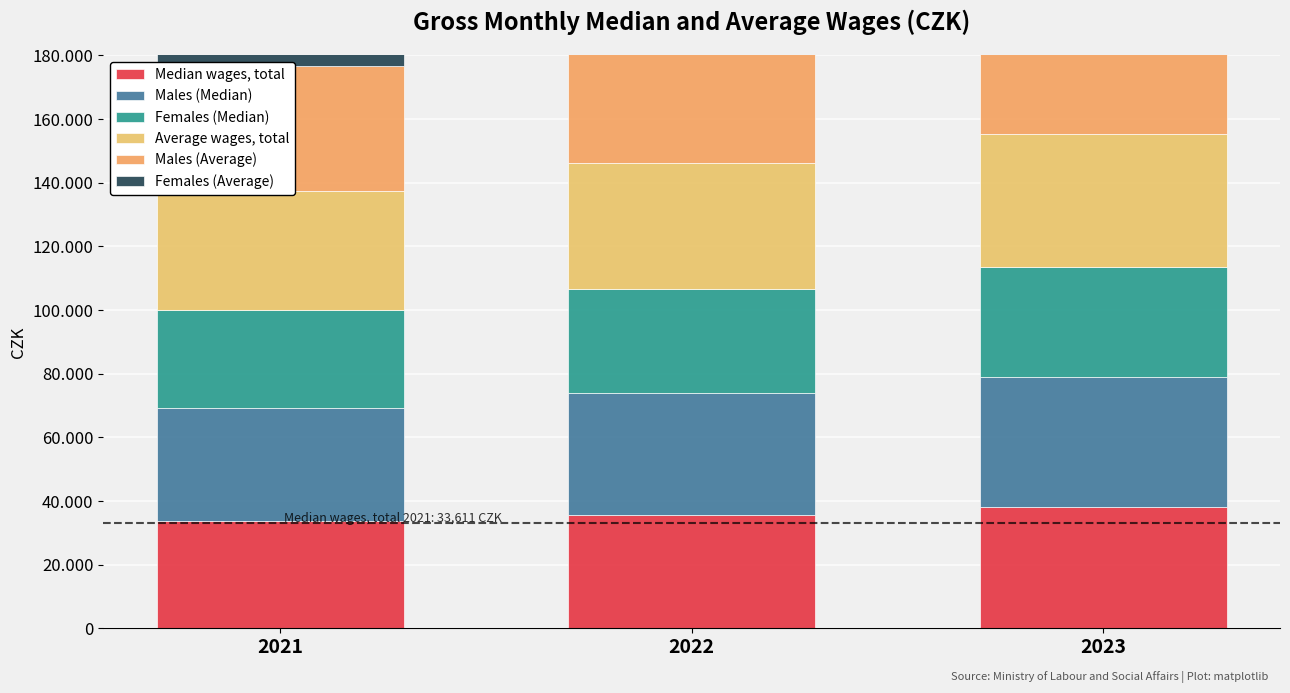

What is the difference between the maximum and minimum values in the Average wages, total series?

4601